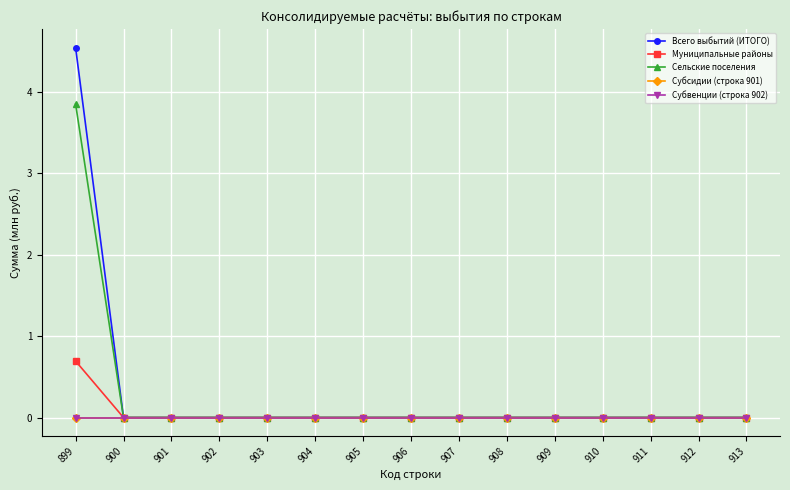

The Субсидии (строка 901) series shows 0.0 at 901. True or false?

True